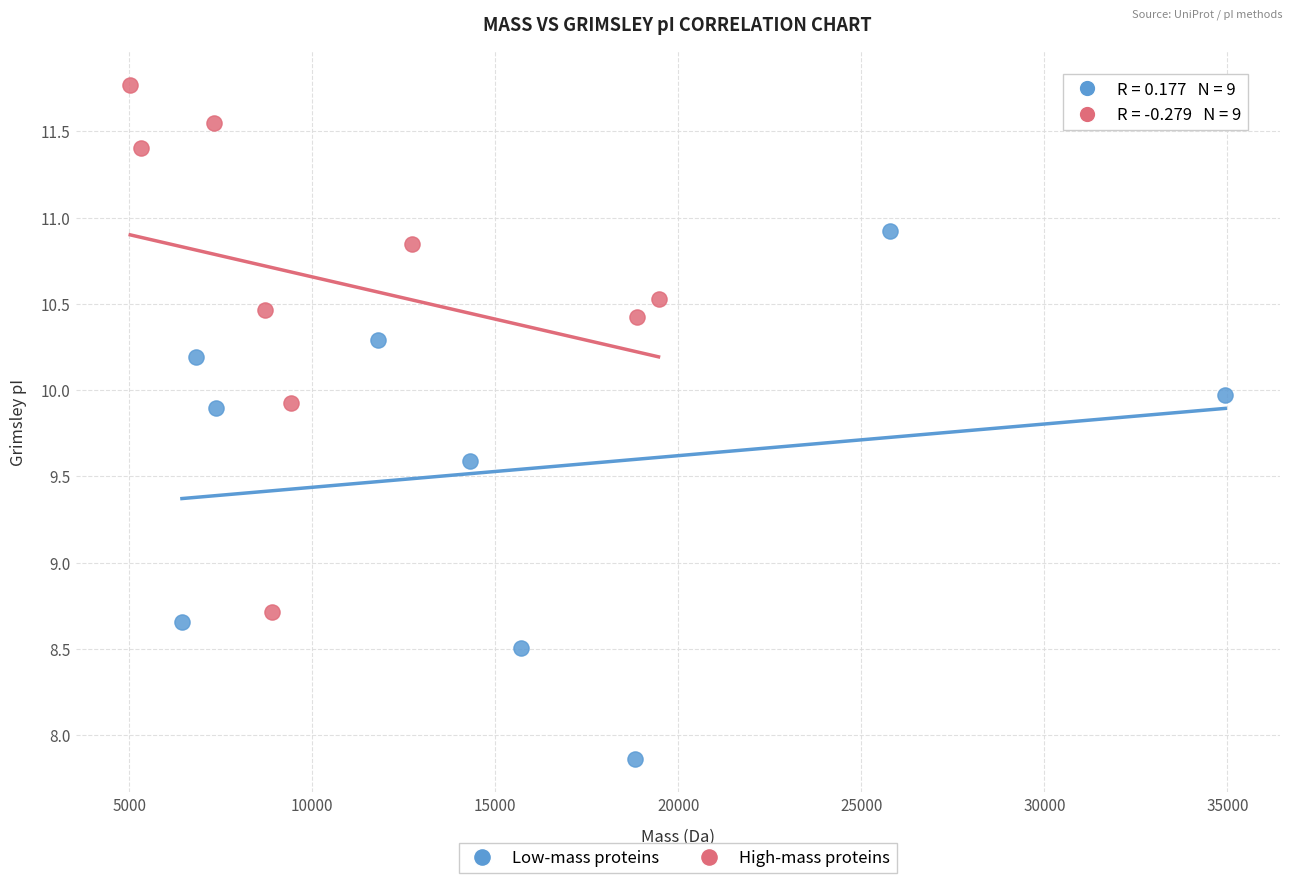

Which series contains the lowest Y value?

Low-mass proteins